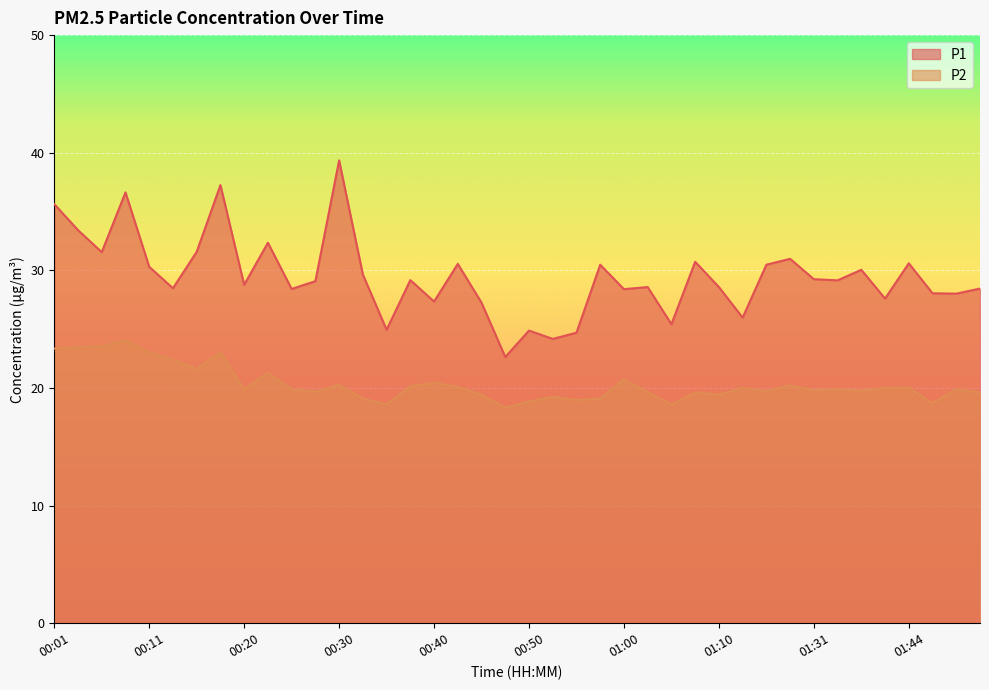

Rank the series by their average value, from highest to lowest.

P1, P2